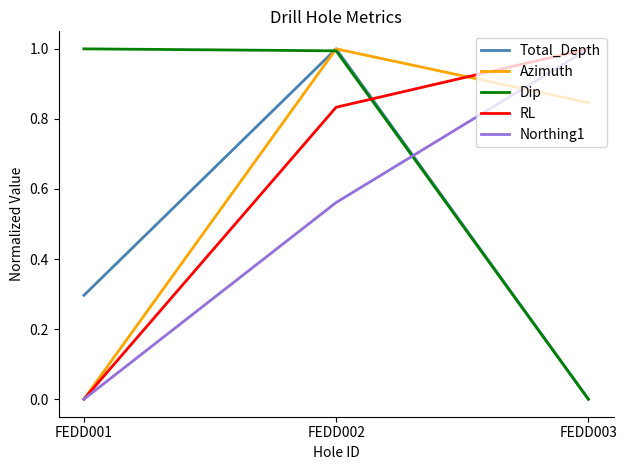

Between FEDD001 and FEDD002, which series saw the biggest shift?

Azimuth